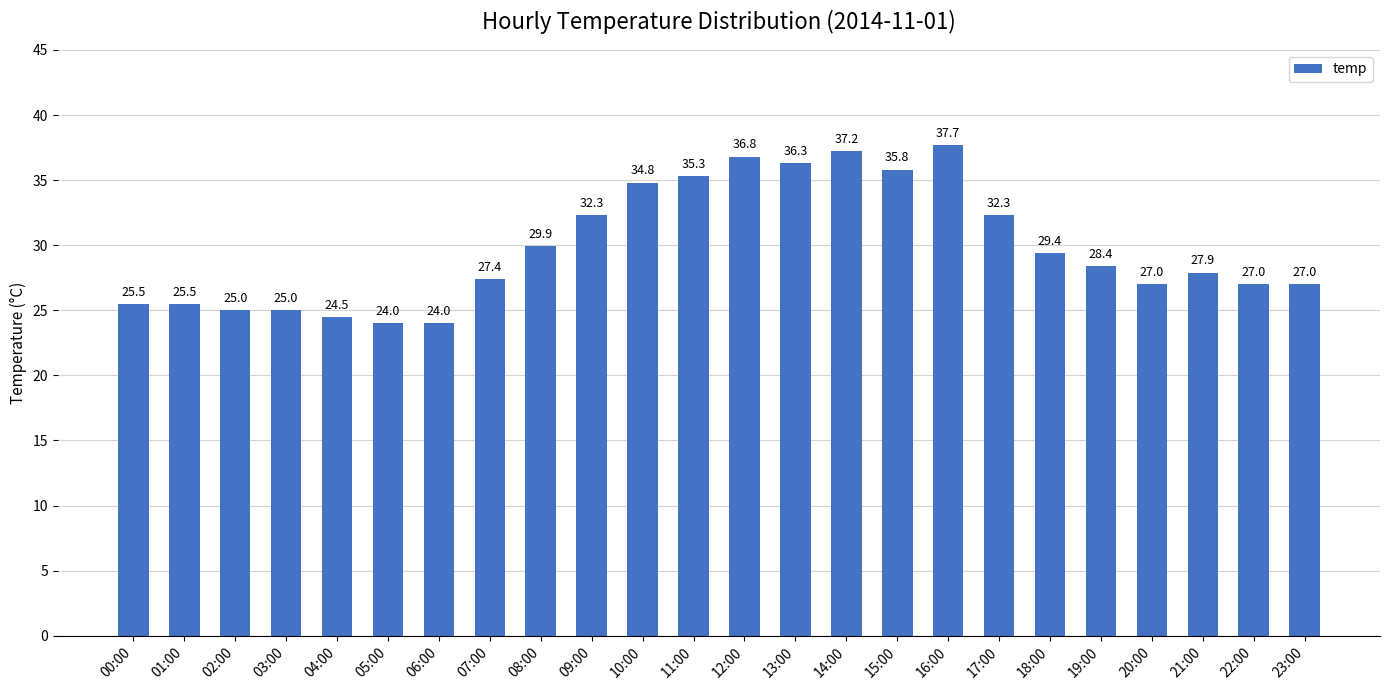

Where does the data first go above 28?

08:00